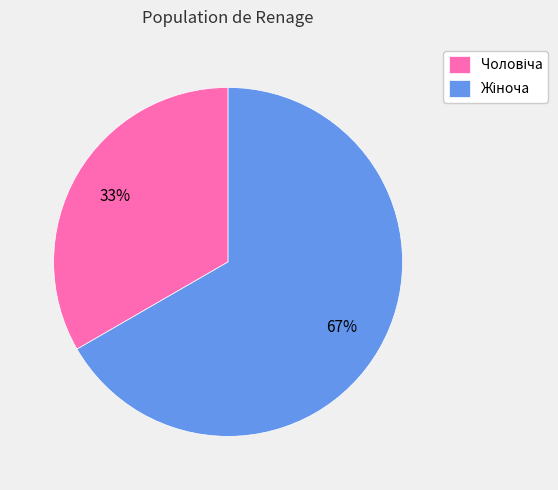

Does any single category account for the majority?

Yes